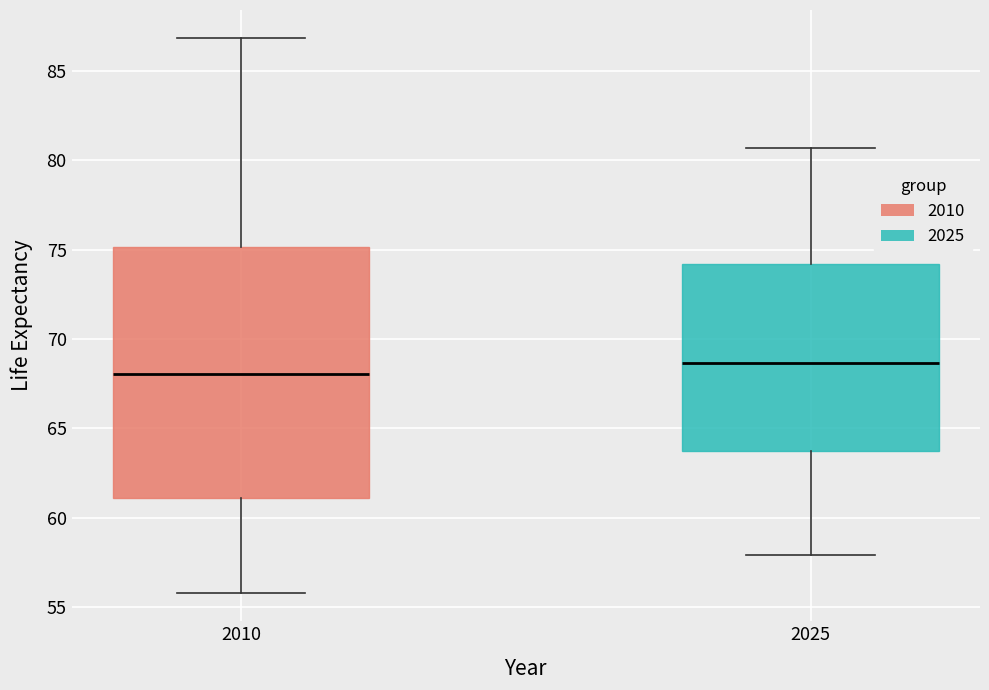

Which box's median line is the lowest?

2010